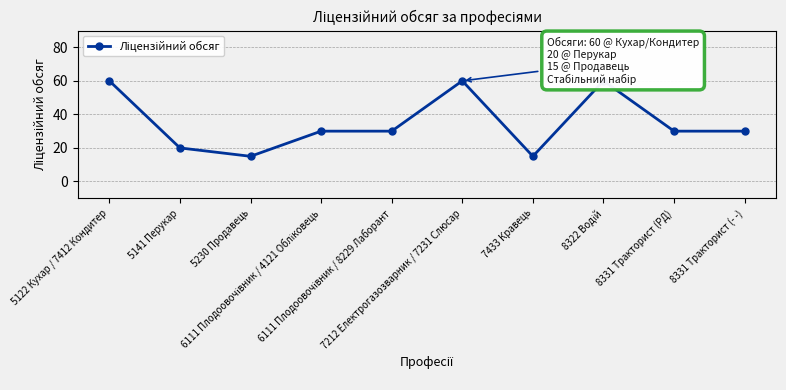

How many distinct data groups are displayed?

1